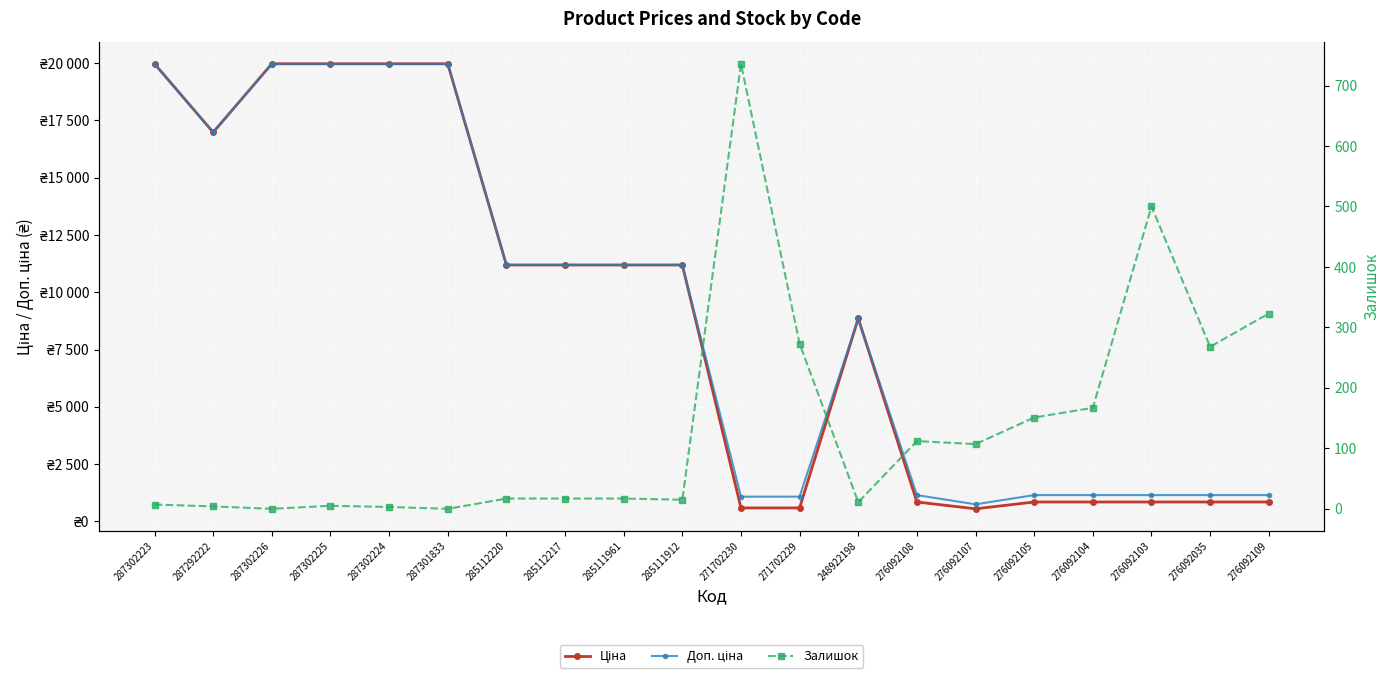

List the series in order of their peak value, highest first.

Ціна, Доп. ціна, Залишок